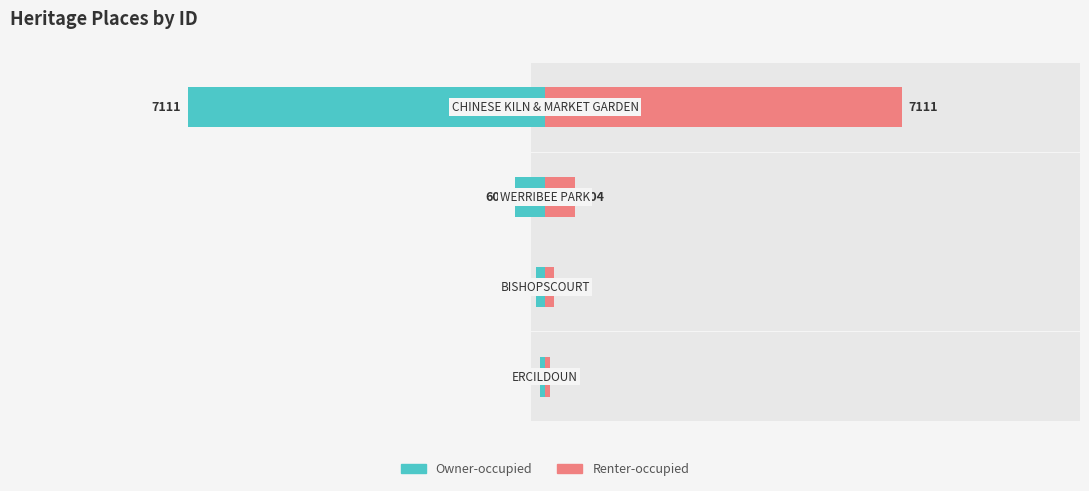

What is the difference between the maximum and second lowest values in the Owner-occupied series?

6932.0